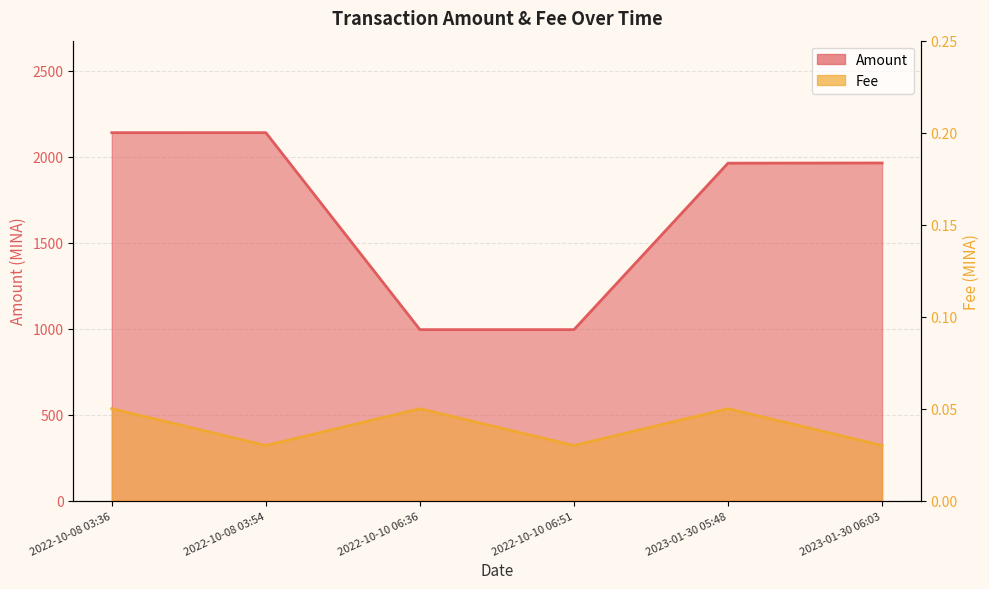

Which category has the highest value in the Fee series?

2022-10-08 03:36